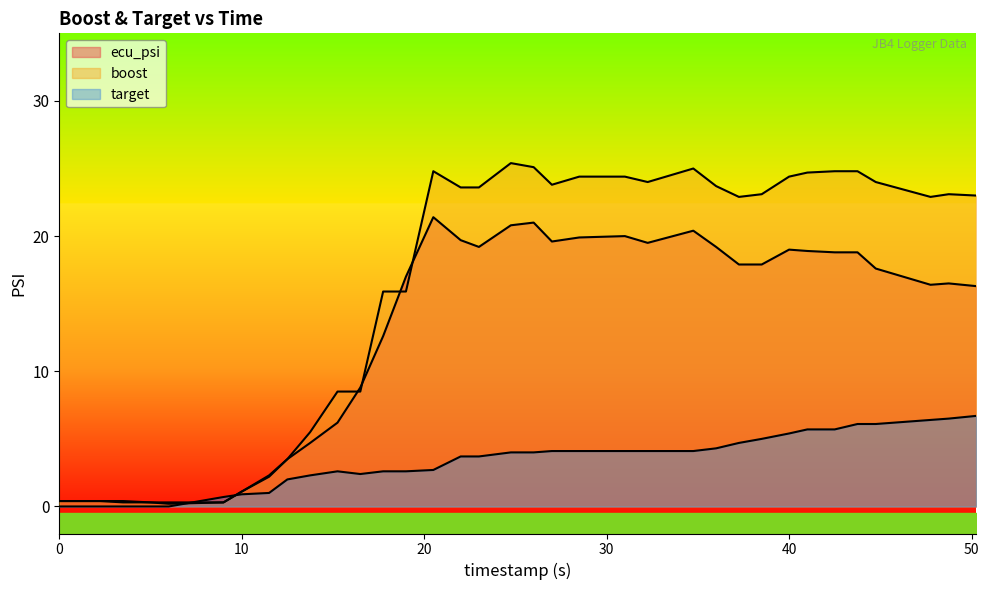

How many interior local peaks does the boost series have?

4